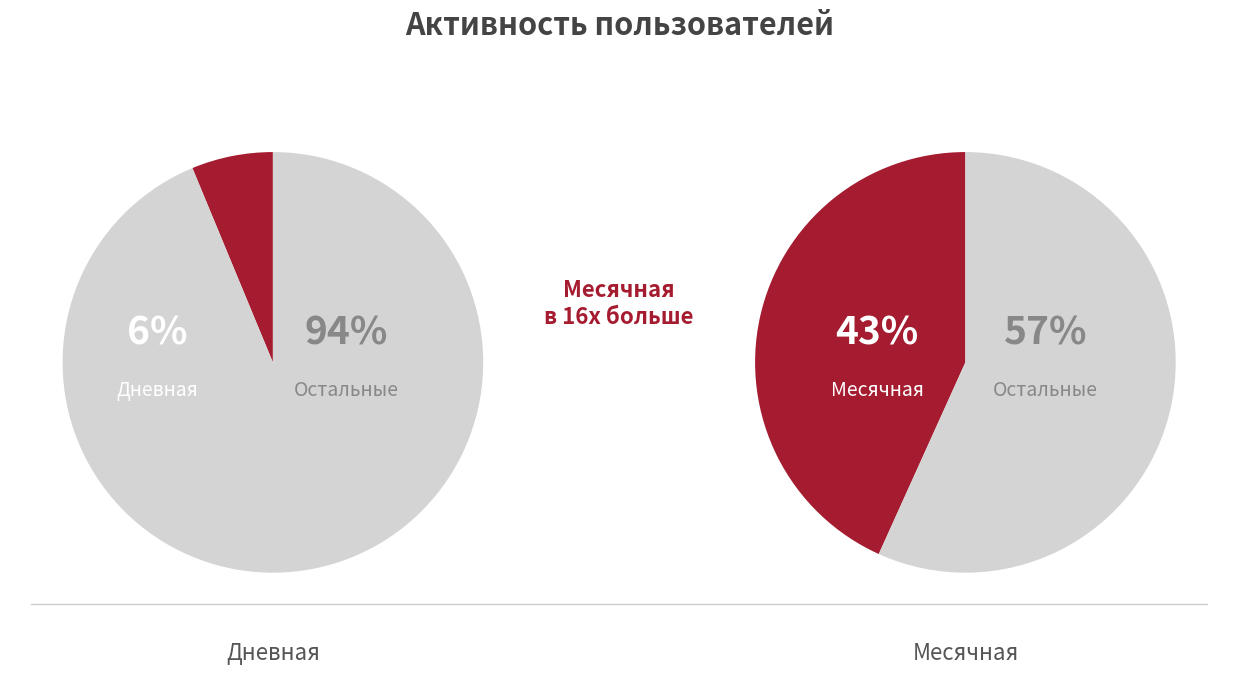

How many slices are in this pie chart?

2